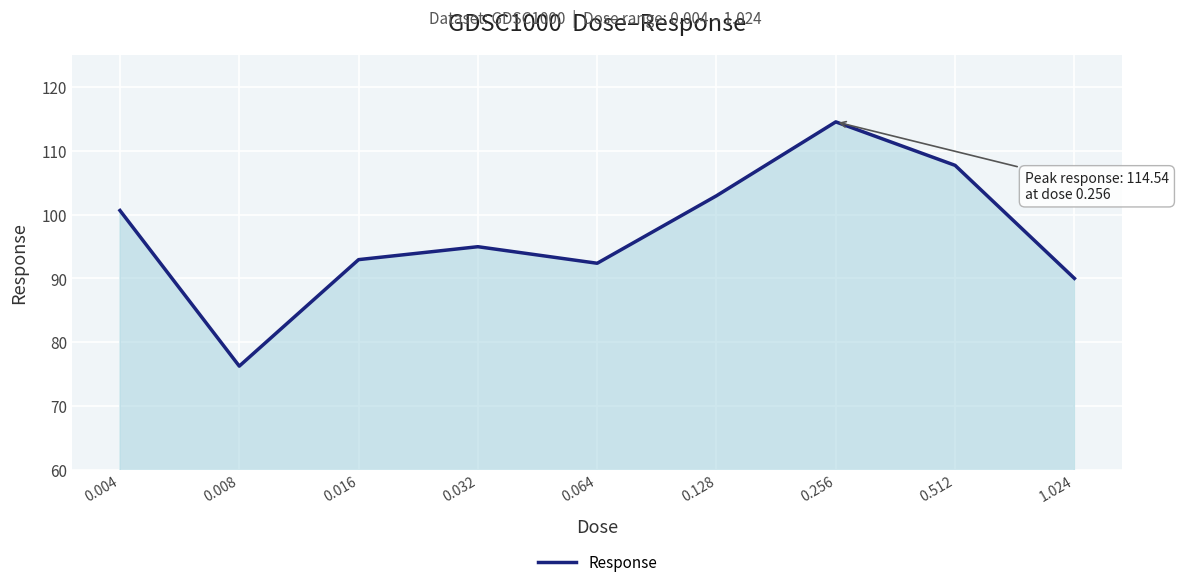

Reading right to left, transcribe all the data shown in this chart.

90.0	107.7	114.5	103.0	92.4	95.0	92.9	76.2	100.6